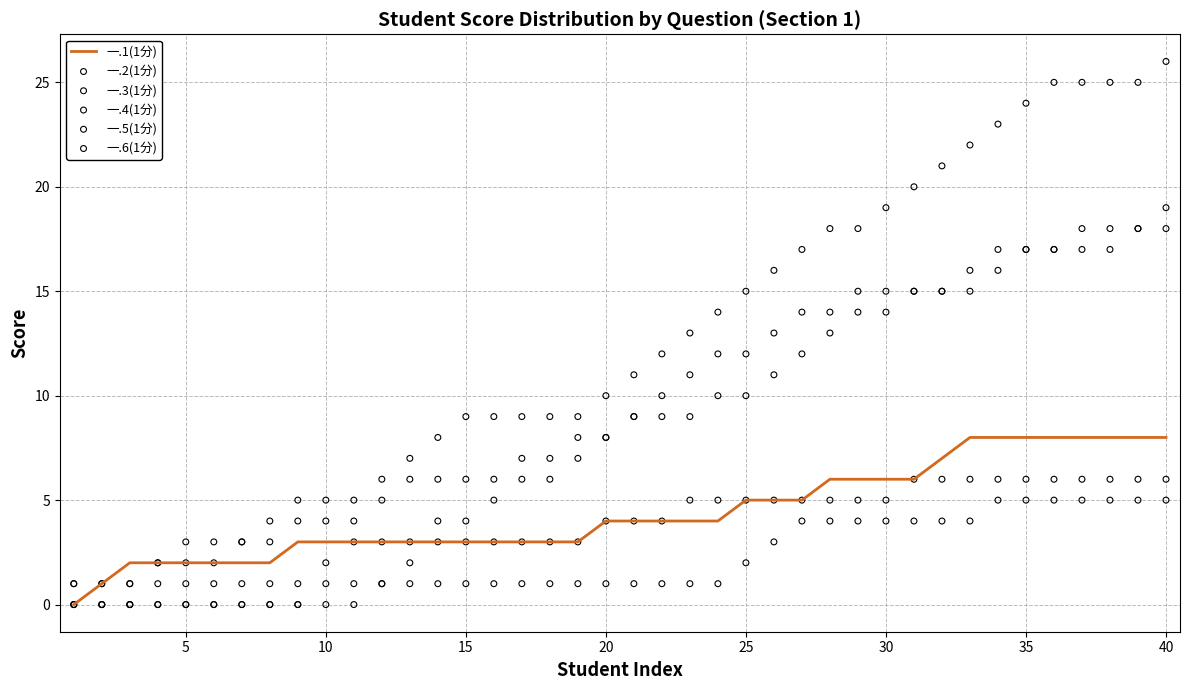

Which series has the widest spread of Y values?

一.4(1分)